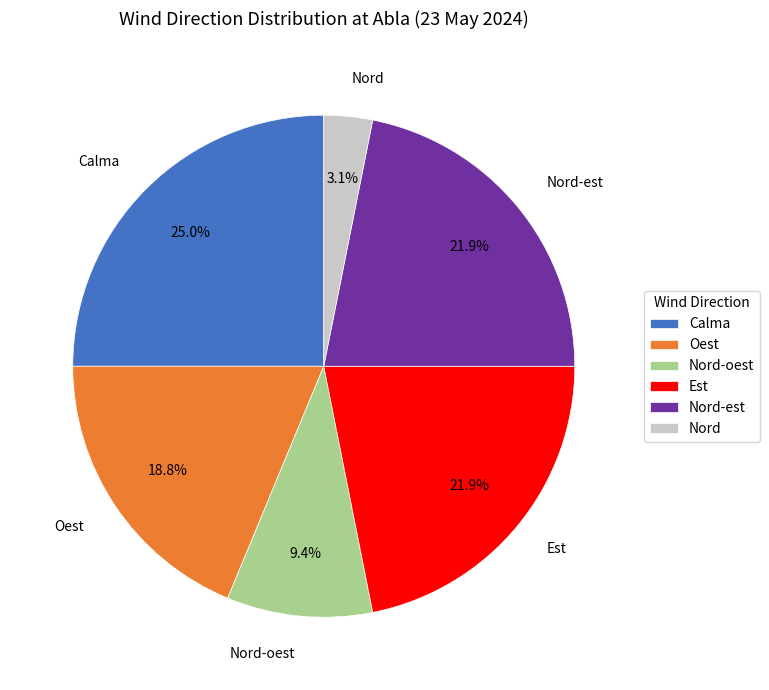

Is Est the majority of the pie?

No